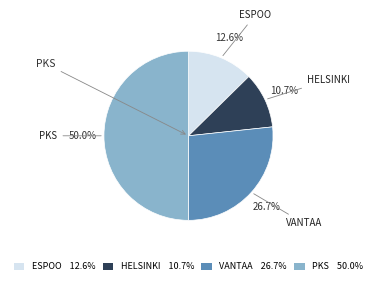

How many slices are in this pie chart?

4